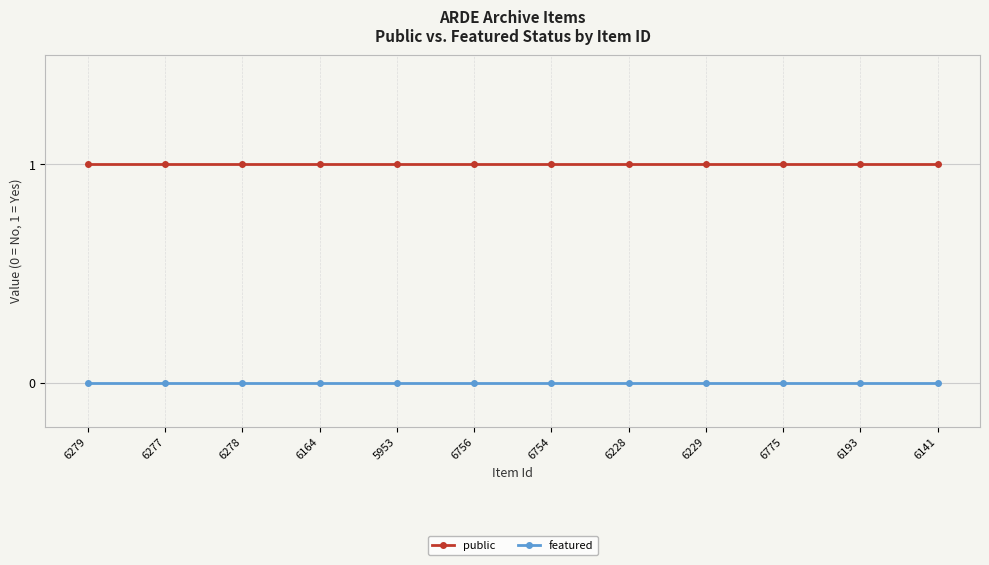

Rank the series at 6756 from highest to lowest value.

public, featured